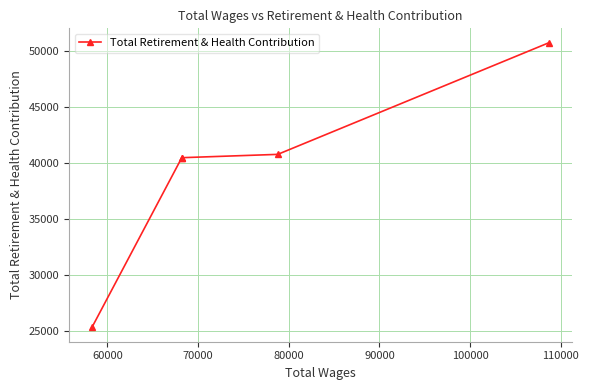

What is the greatest value displayed?

50763